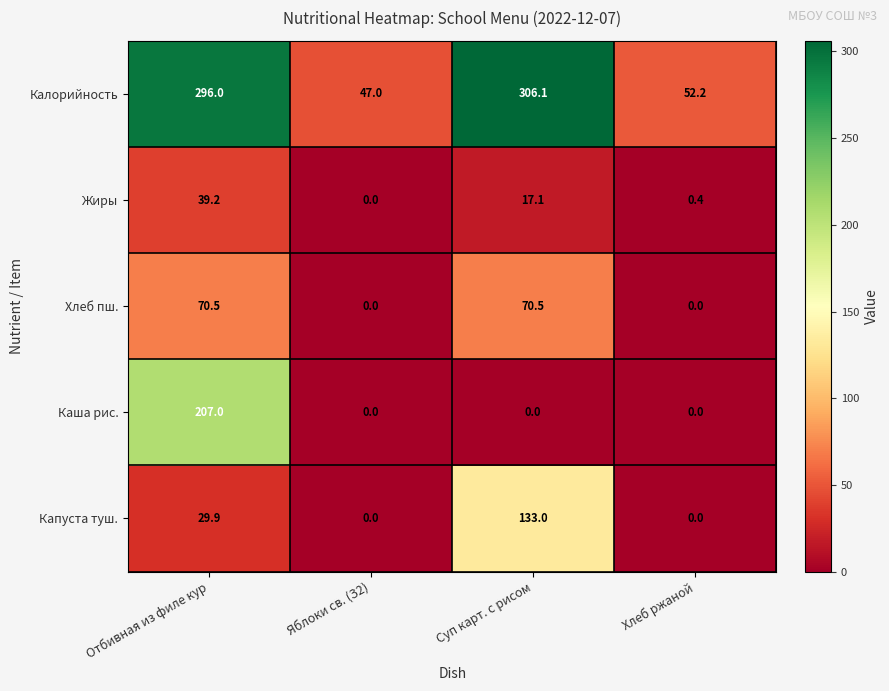

What is the spread (max minus min) of values at Суп карт. с рисом?

306.1